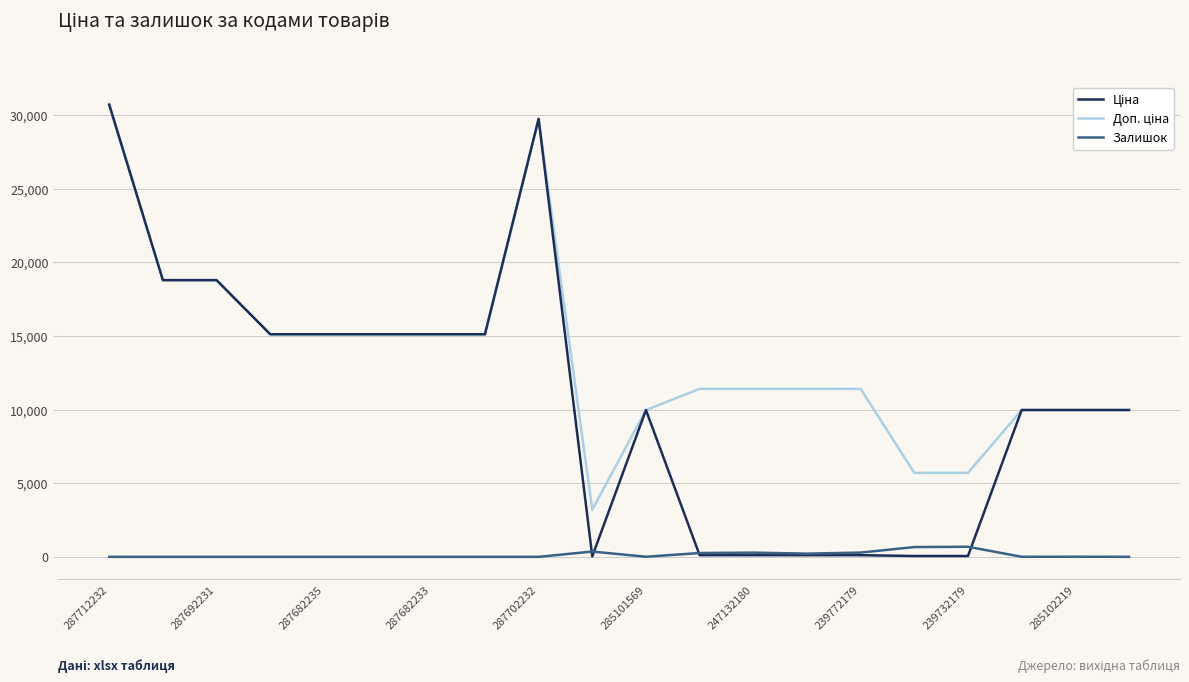

What is the greatest value displayed?

30717.1